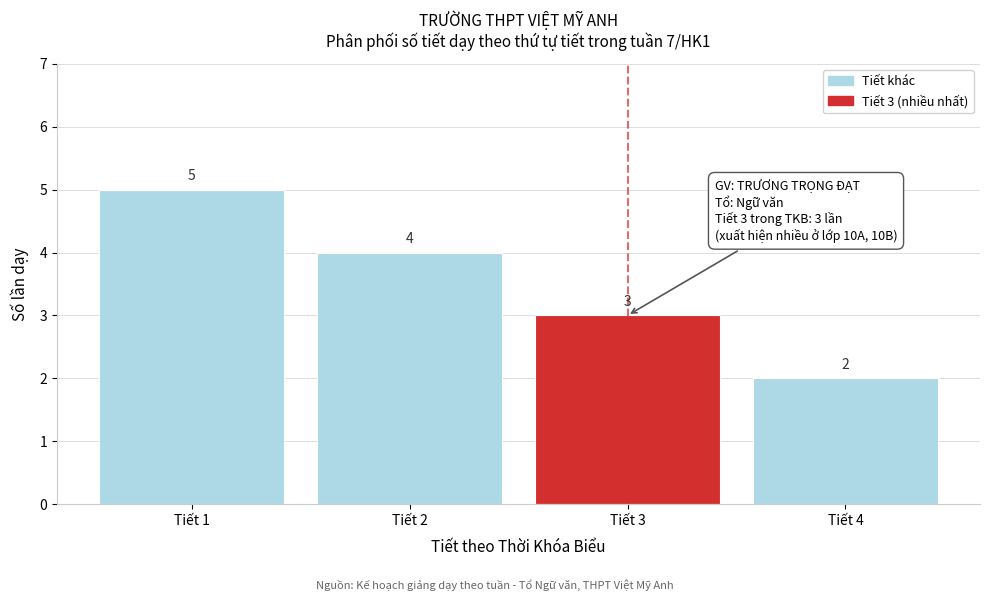

Reading left to right, list all the values displayed in this chart.

Tiết 1=5	Tiết 2=4	Tiết 3=3	Tiết 4=2